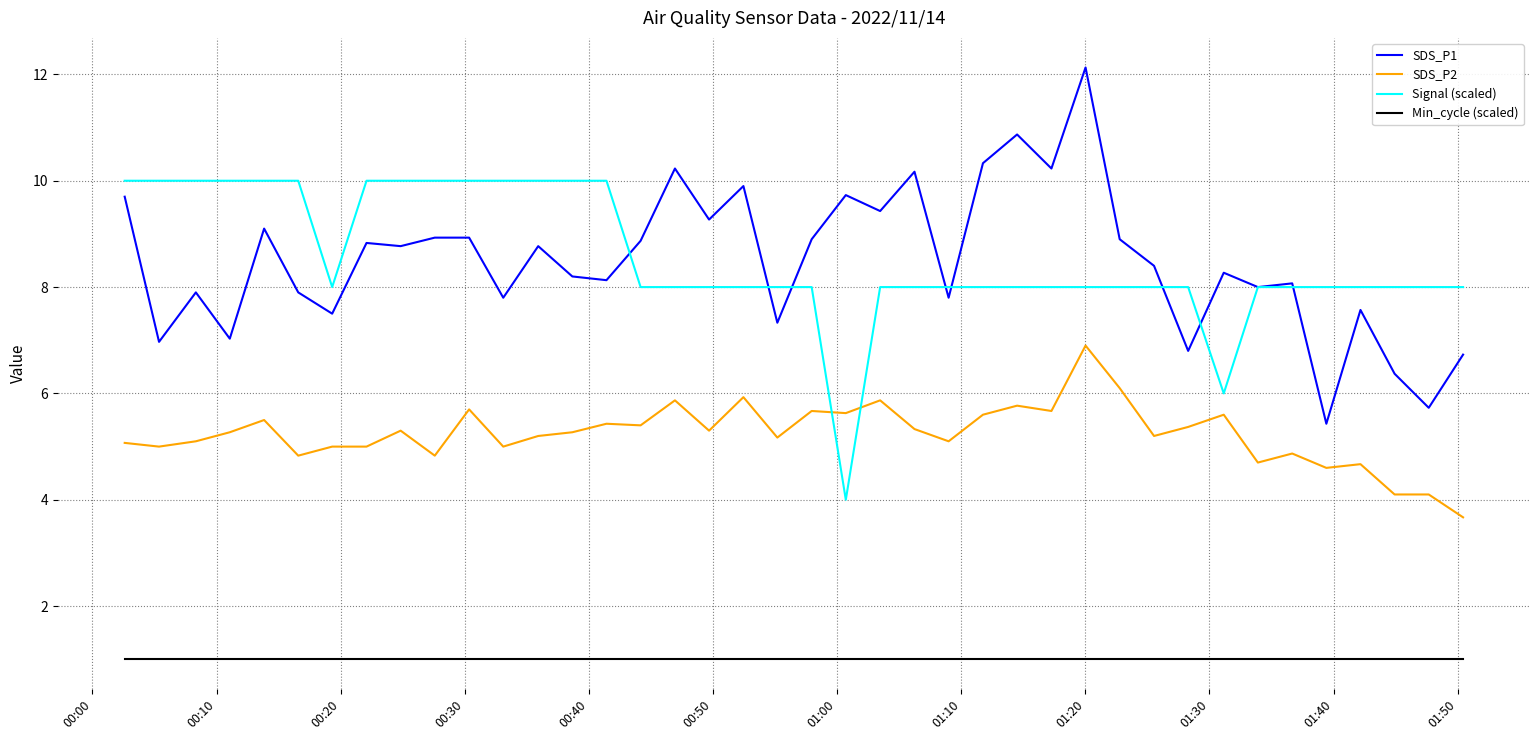

Rank the series by their maximum value, from lowest to highest.

Min_cycle (scaled), SDS_P2, Signal (scaled), SDS_P1